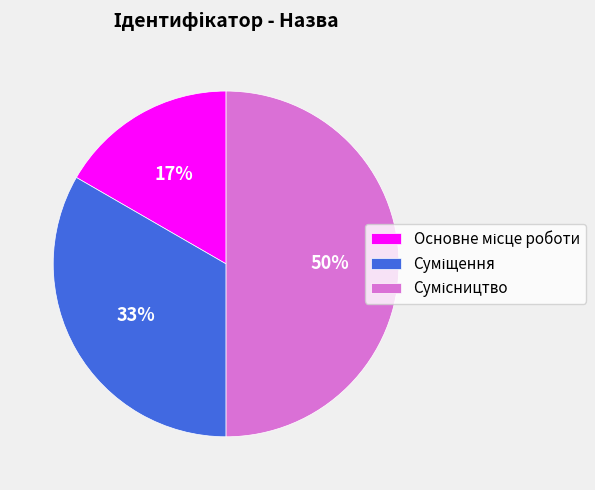

To the nearest percent, what is the average slice percentage?

33%